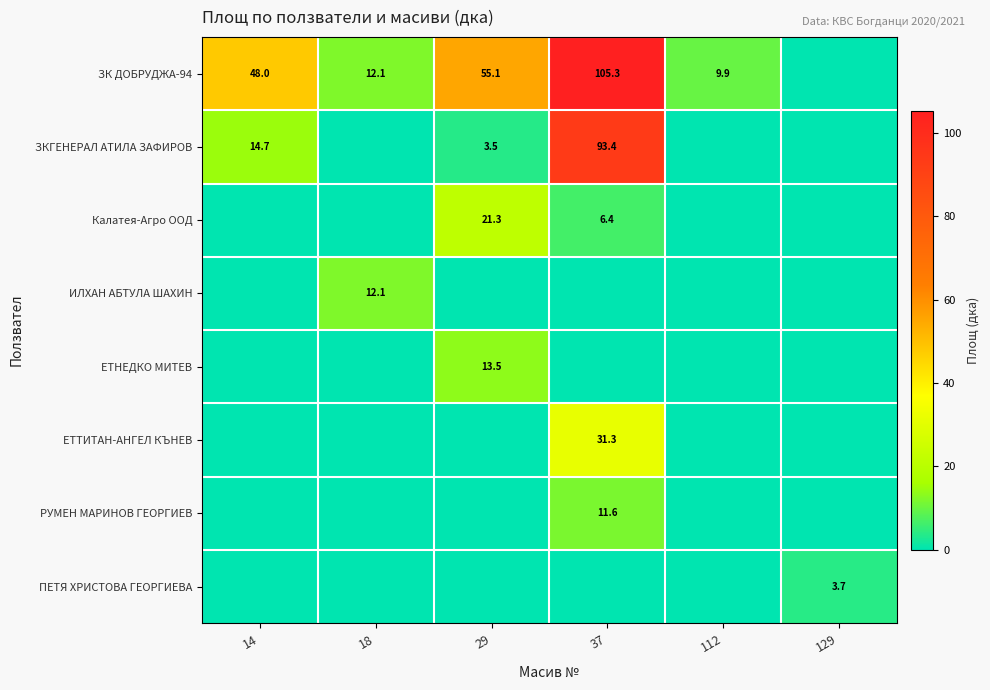

Is it true that ЕТНЕДКО МИТЕВ equals 13.5 at 29?

True